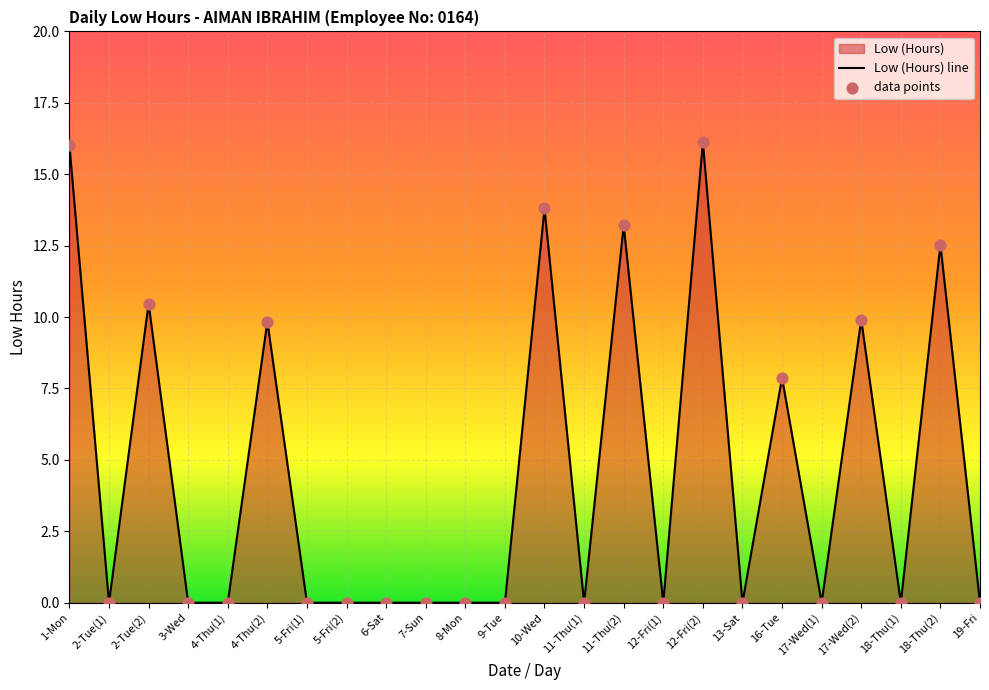

At how many categories does at least one series exceed 7?

9